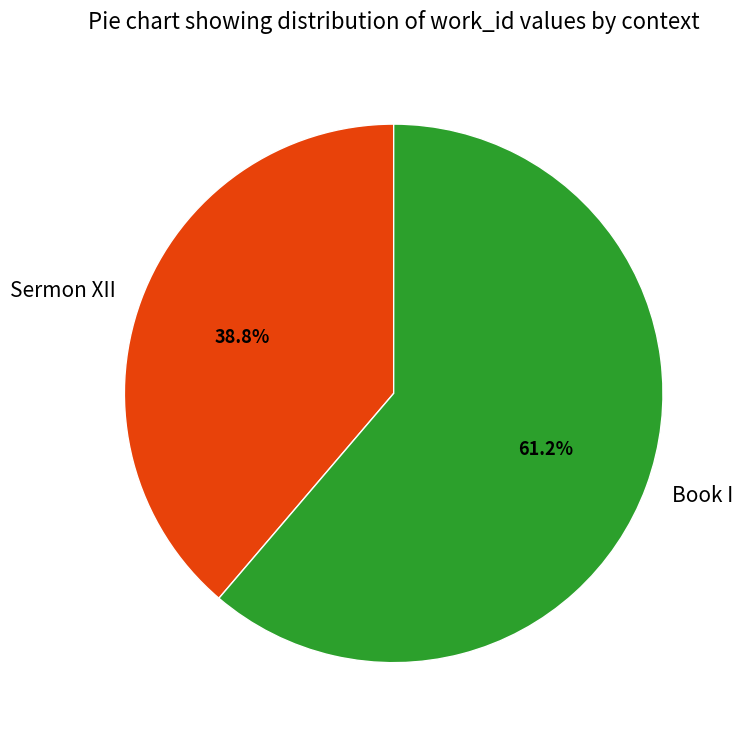

What percentage is the Book I slice, to the nearest percent?

61%